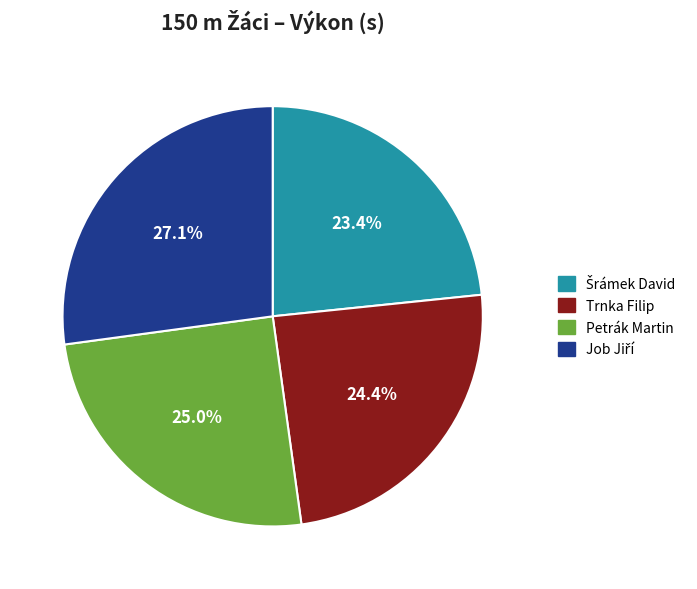

What percentage is NOT represented by Trnka Filip?

75.6%